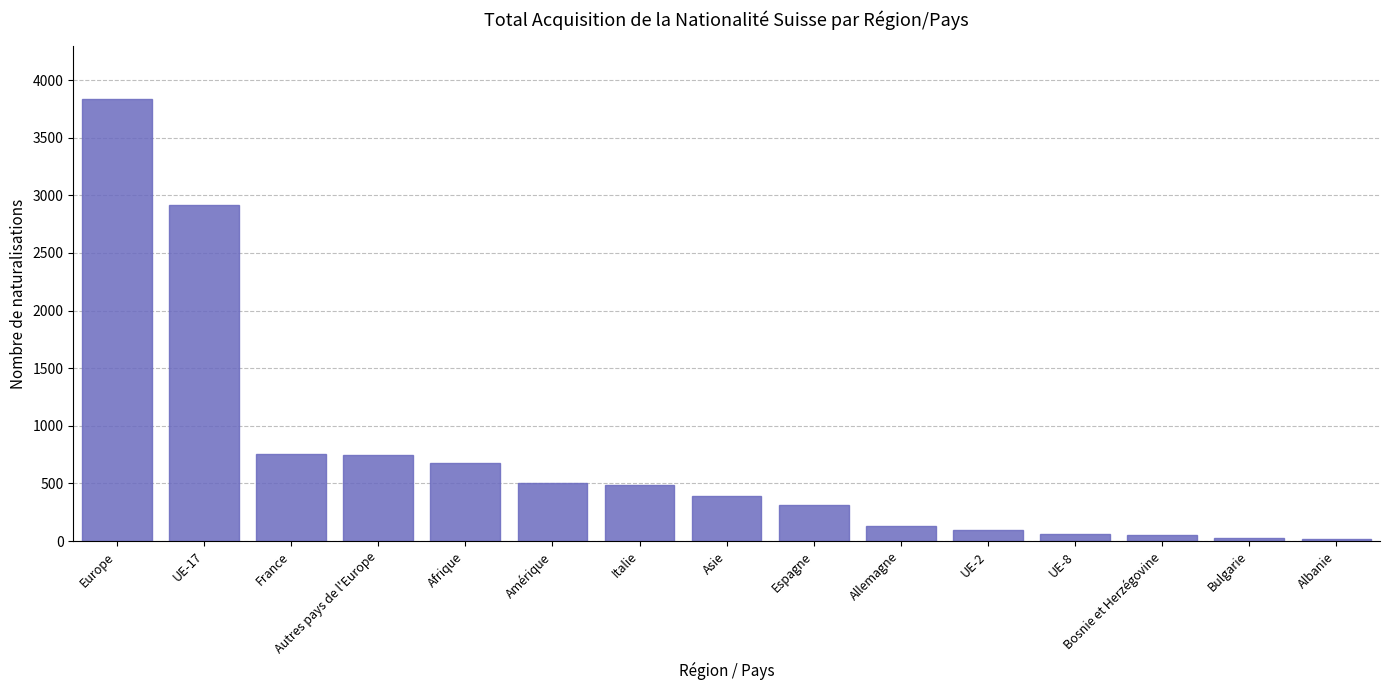

Between Amérique and Espagne, which is larger?

Amérique